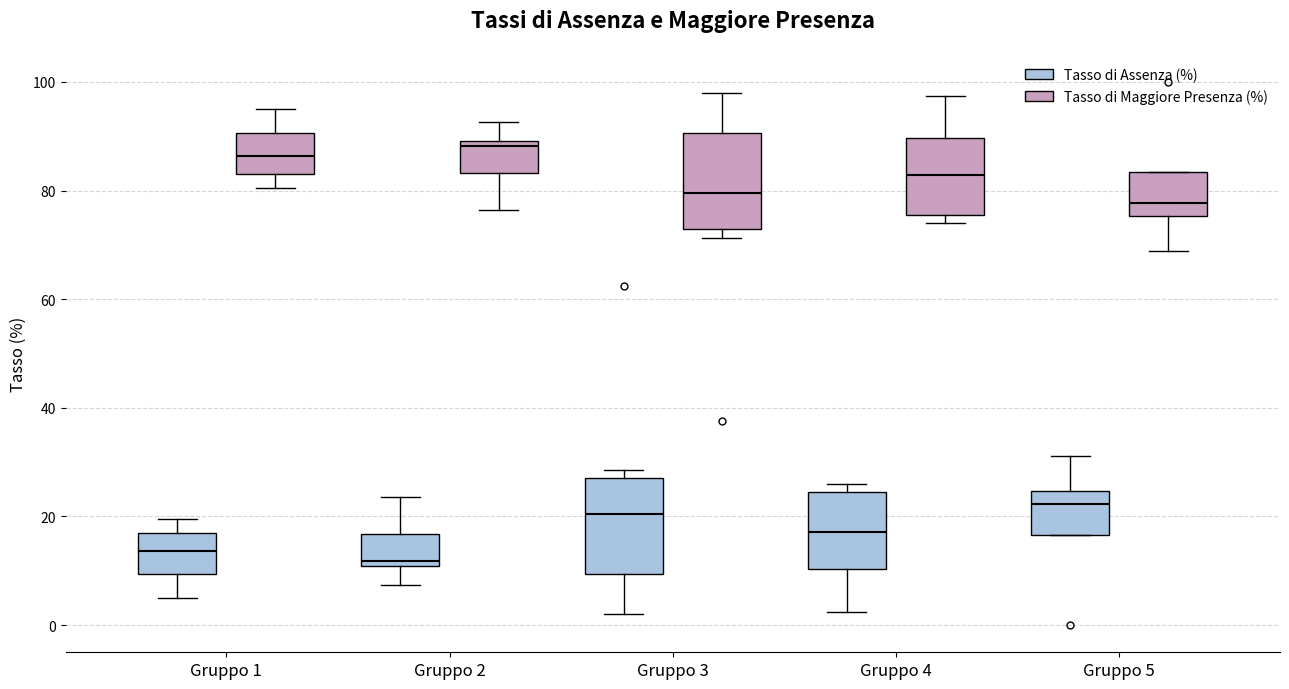

Reading left to right, read every box against the y-axis: the position of its median line, the range the box covers, and the ends of its whiskers. The values are not printed on the chart, so give them approximately, as read against the axis.

Gruppo 1 (Tasso di Assenza (%)): median 14, box 10 to 16, whiskers 4 to 20
Gruppo 1 (Tasso di Maggiore Presenza (%)): median 86, box 84 to 90, whiskers 80 to 96
Gruppo 2 (Tasso di Assenza (%)): median 12, box 10 to 16, whiskers 8 to 24
Gruppo 2 (Tasso di Maggiore Presenza (%)): median 88, box 84 to 90, whiskers 76 to 92
Gruppo 3 (Tasso di Assenza (%)): median 20, box 10 to 28, whiskers 2 to 28 (just above the box's upper edge)
Gruppo 3 (Tasso di Maggiore Presenza (%)): median 80, box 72 to 90, whiskers 72 (just below the box's lower edge) to 98
Gruppo 4 (Tasso di Assenza (%)): median 18, box 10 to 24, whiskers 2 to 26
Gruppo 4 (Tasso di Maggiore Presenza (%)): median 82, box 76 to 90, whiskers 74 to 98
Gruppo 5 (Tasso di Assenza (%)): median 22, box 16 to 24, whiskers 16 to 32
Gruppo 5 (Tasso di Maggiore Presenza (%)): median 78, box 76 to 84, whiskers 68 to 84